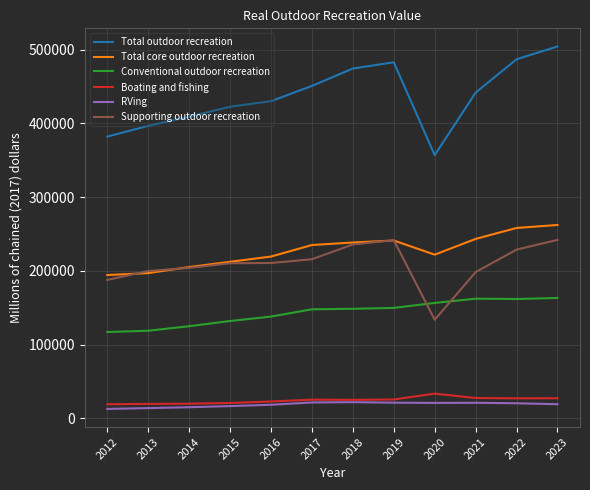

At which category does Total outdoor recreation reach its first local peak?

2019